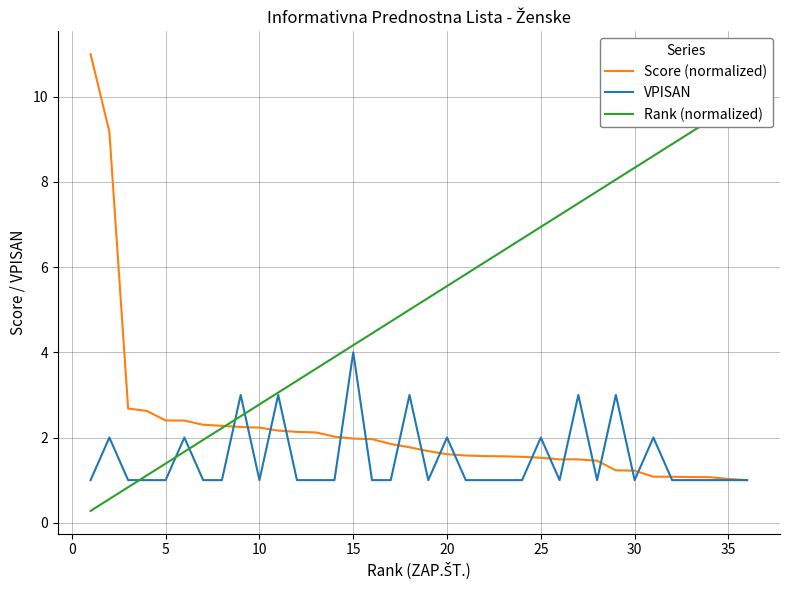

True or false: Score (normalized) has a value of 1.0 at 35.

True